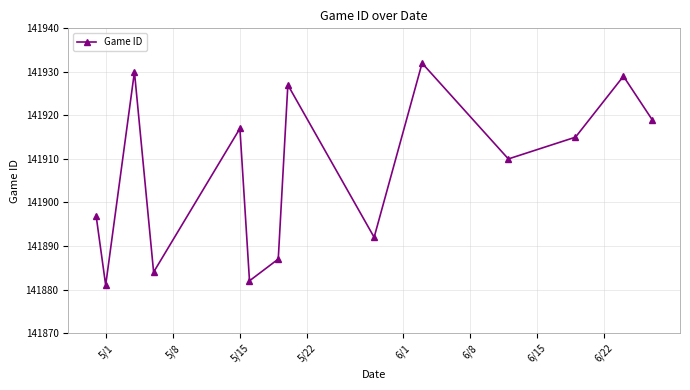

What is the average value?

141907